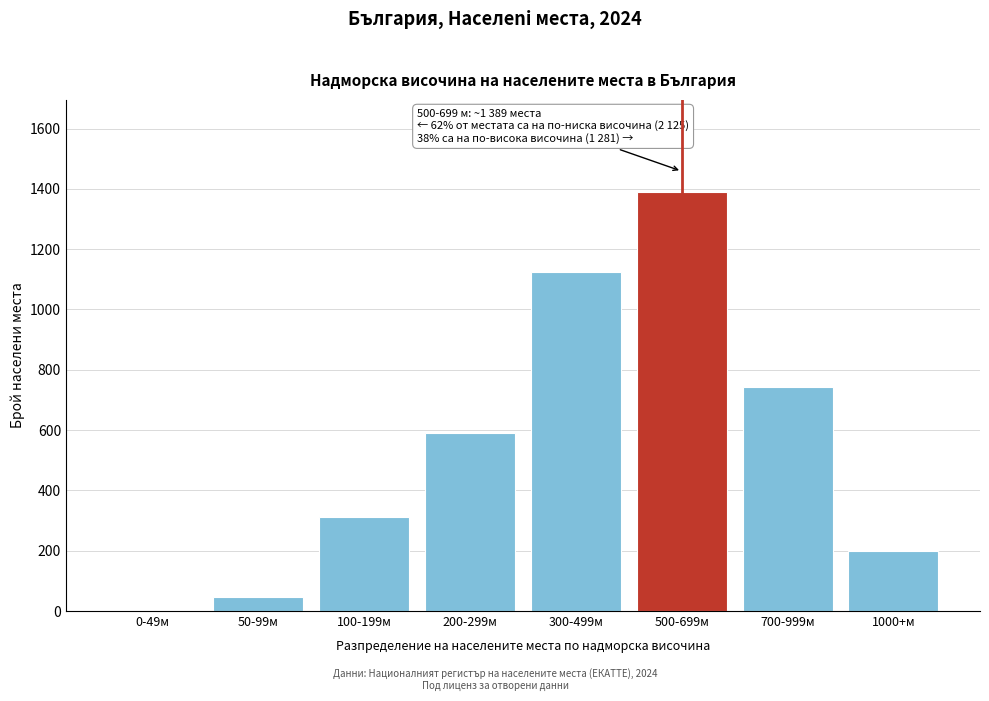

Reading left to right, extract all data points from this chart.

0-49м=0	50-99м=47	100-199м=312	200-299м=589	300-499м=1124	500-699м=1389	700-999м=743	1000+м=198